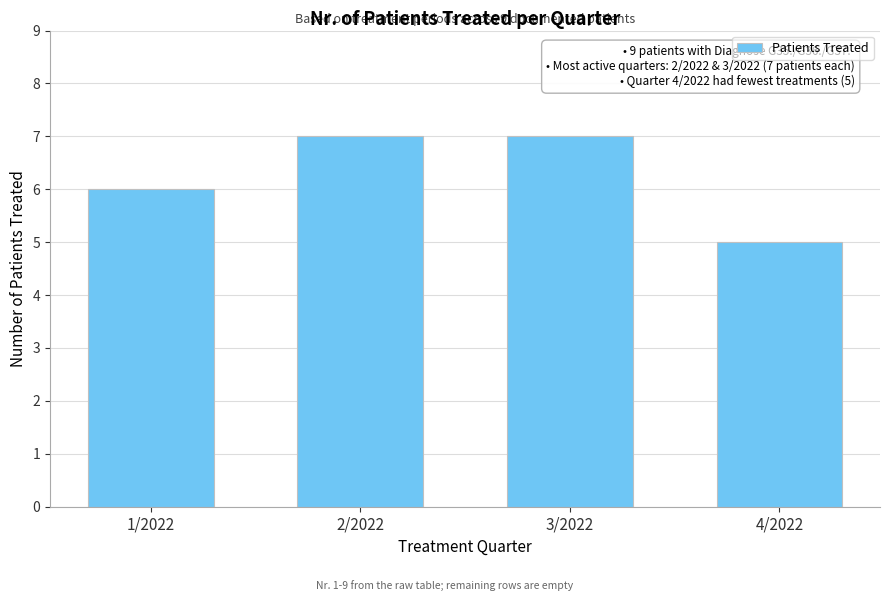

Reading left to right, transcribe all the data shown in this chart.

1/2022=6	2/2022=7	3/2022=7	4/2022=5